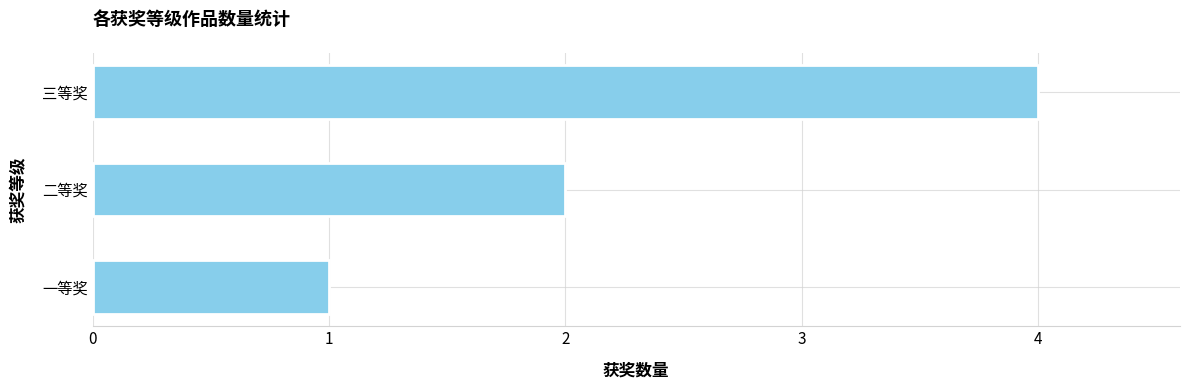

What is the difference between the maximum and minimum values?

3